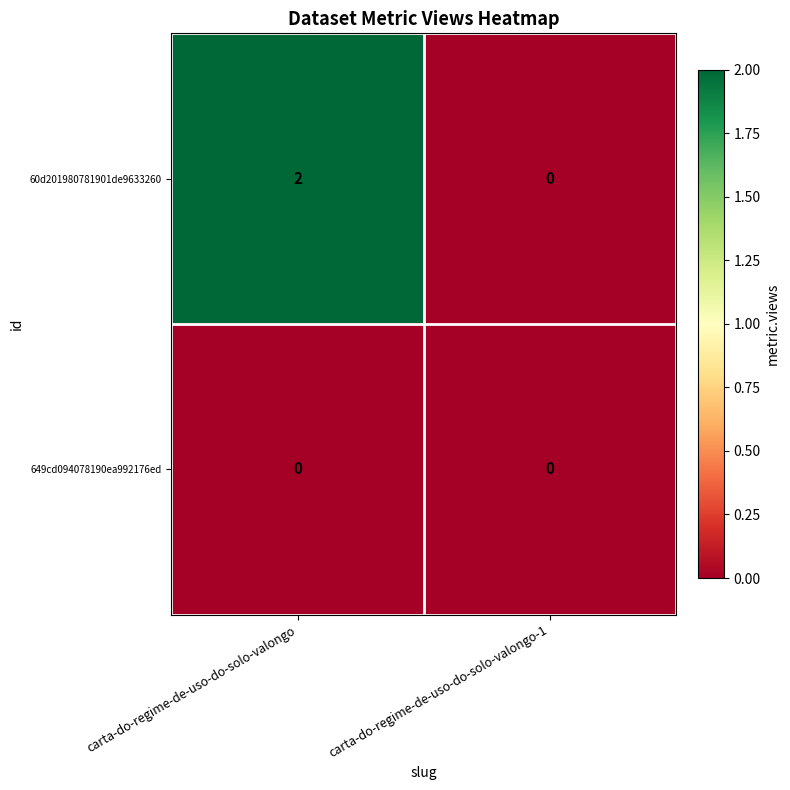

Rank the series by their average value, from lowest to highest.

649cd094078190ea992176ed, 60d201980781901de9633260